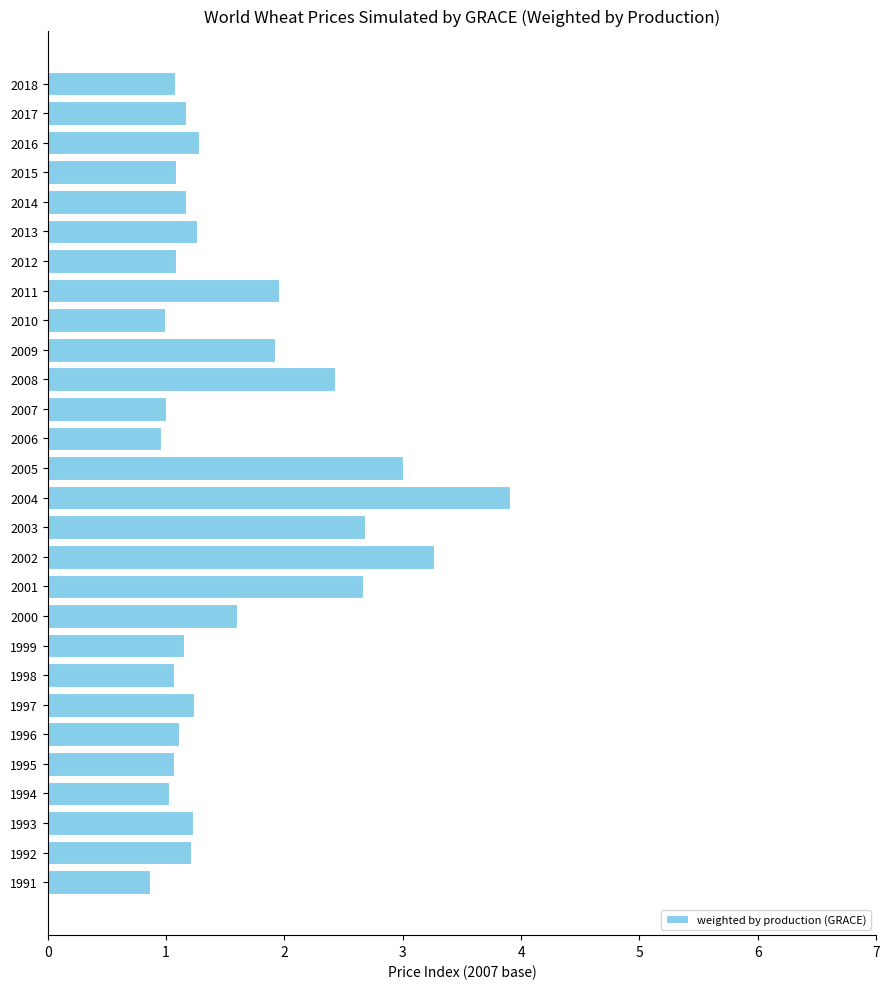

What is the difference between the second highest and second lowest values?

2.3